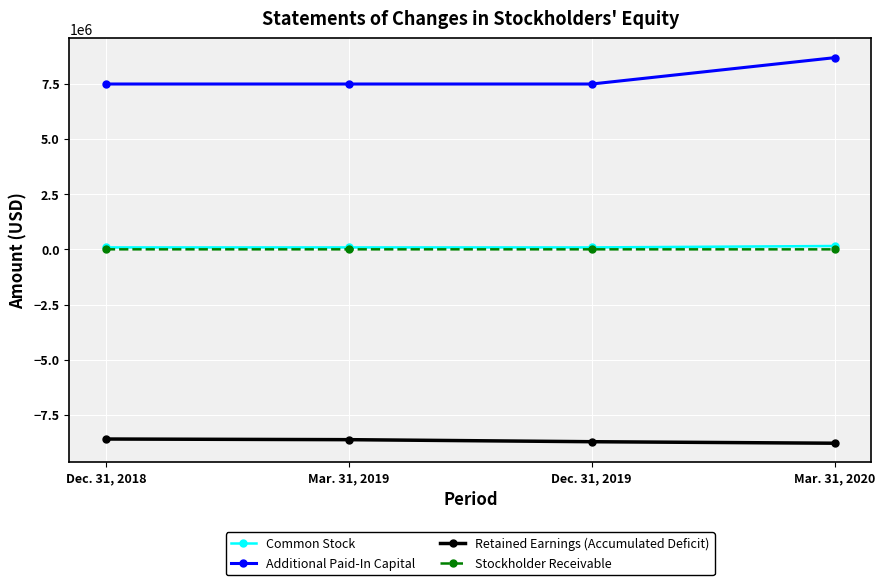

What is the value of the Stockholder Receivable point at the 4th from the left?

-1000